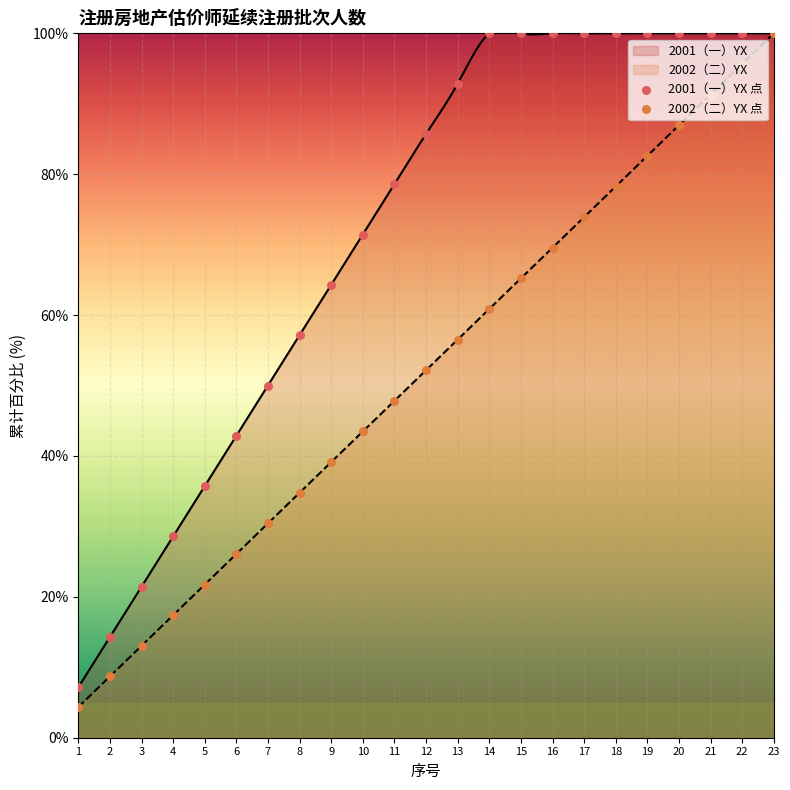

Between 14 and 12, which is larger?

14